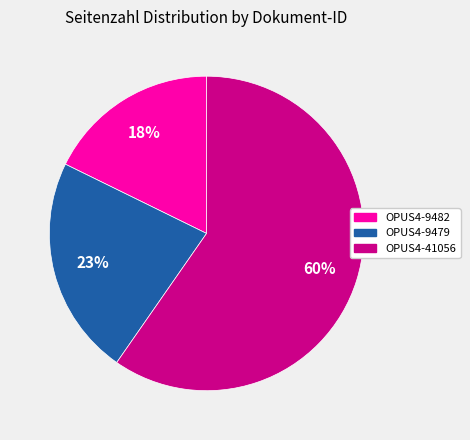

To the nearest percent, what percentage of the pie is OPUS4-9479?

23%